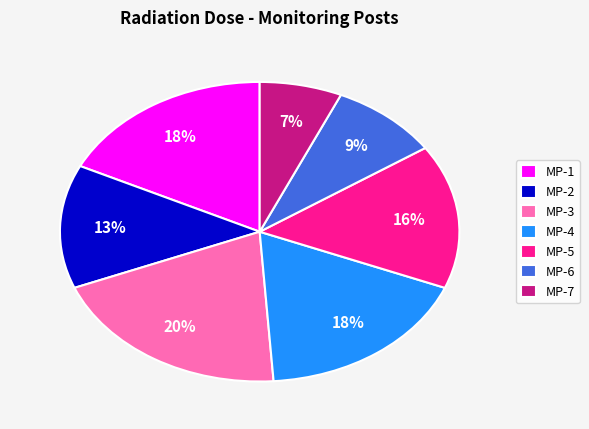

True or false: MP-4 accounts for 28% of the total.

False